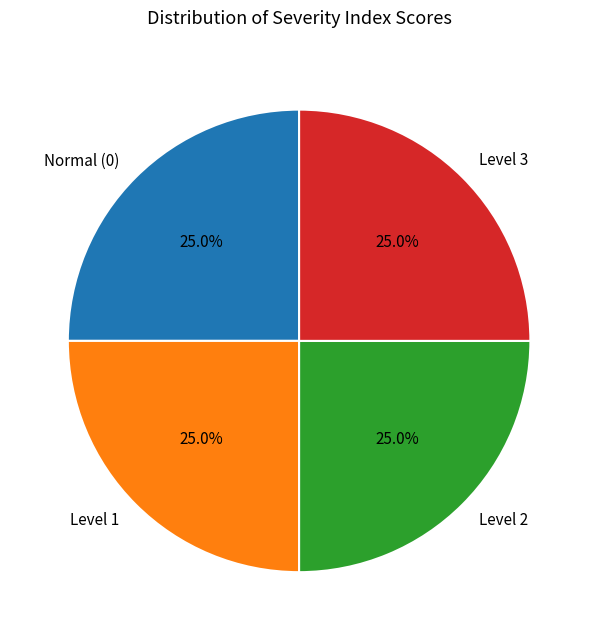

Approximately how many times larger is the value at Normal (0) compared to Level 1?

1.0